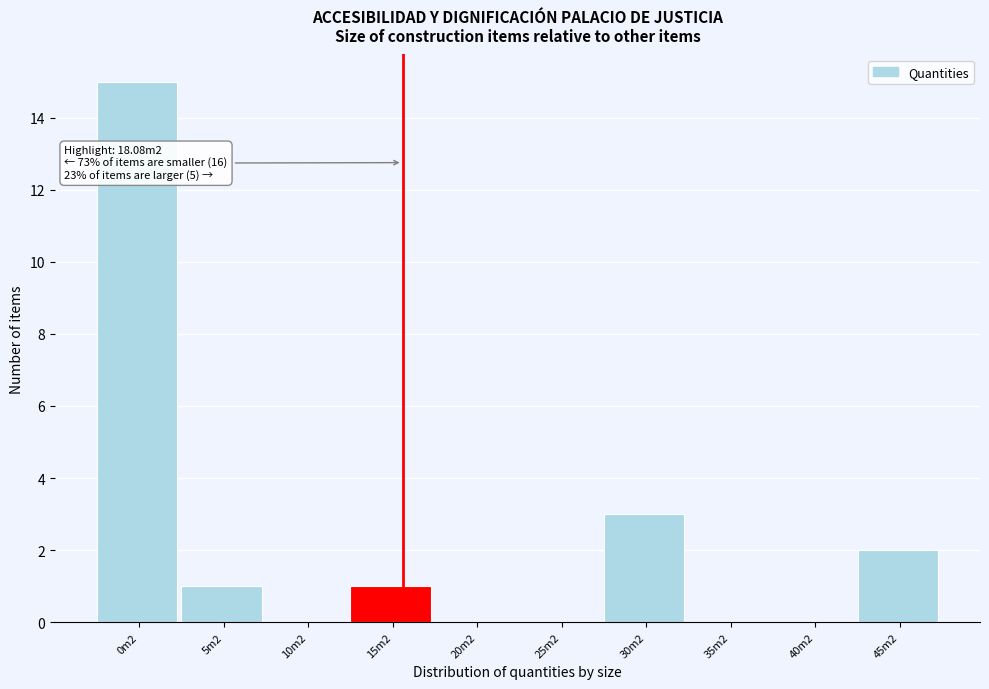

Reading left to right, transcribe all the data shown in this chart.

0m2=15	5m2=1	10m2=0	15m2=1	20m2=0	25m2=0	30m2=3	35m2=0	40m2=0	45m2=2